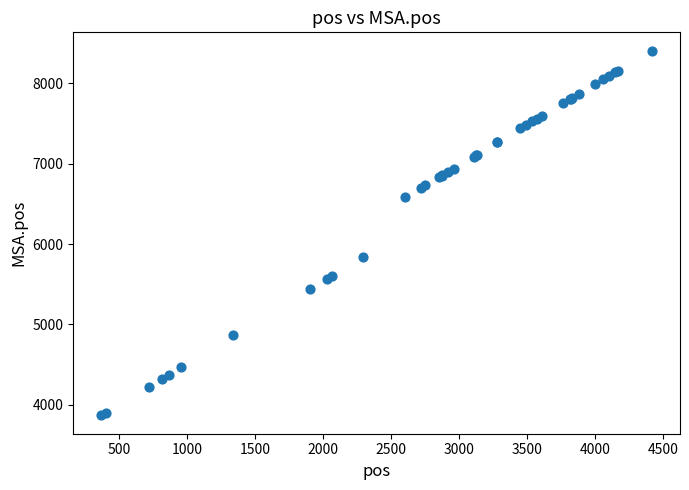

What Y value in the scatter plot is closest to 6137?

5838